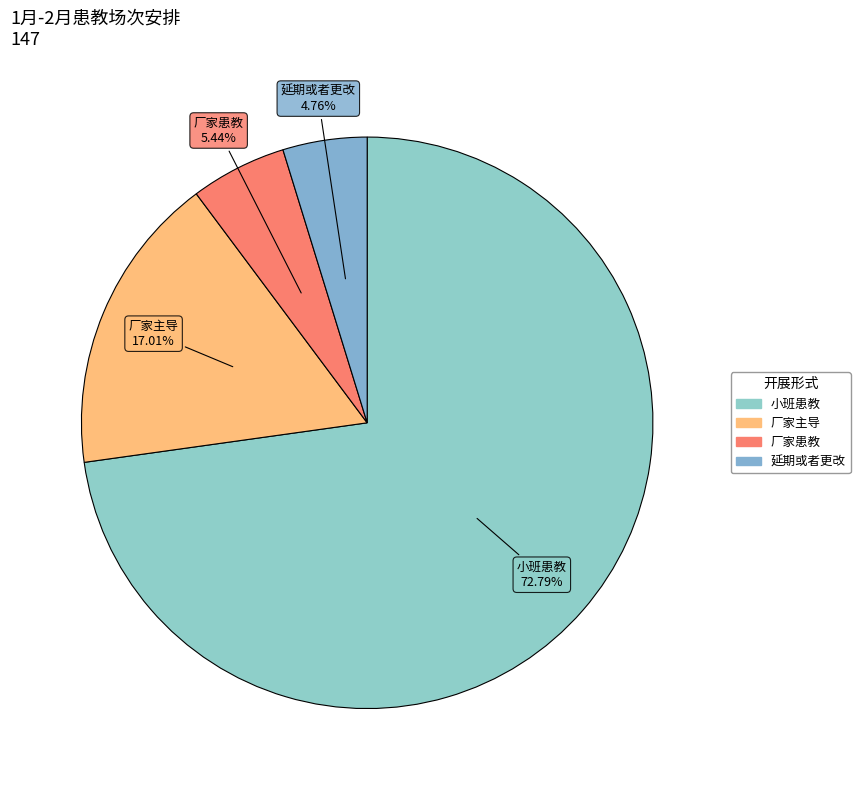

Does 小班患教 represent more than half of the total?

Yes